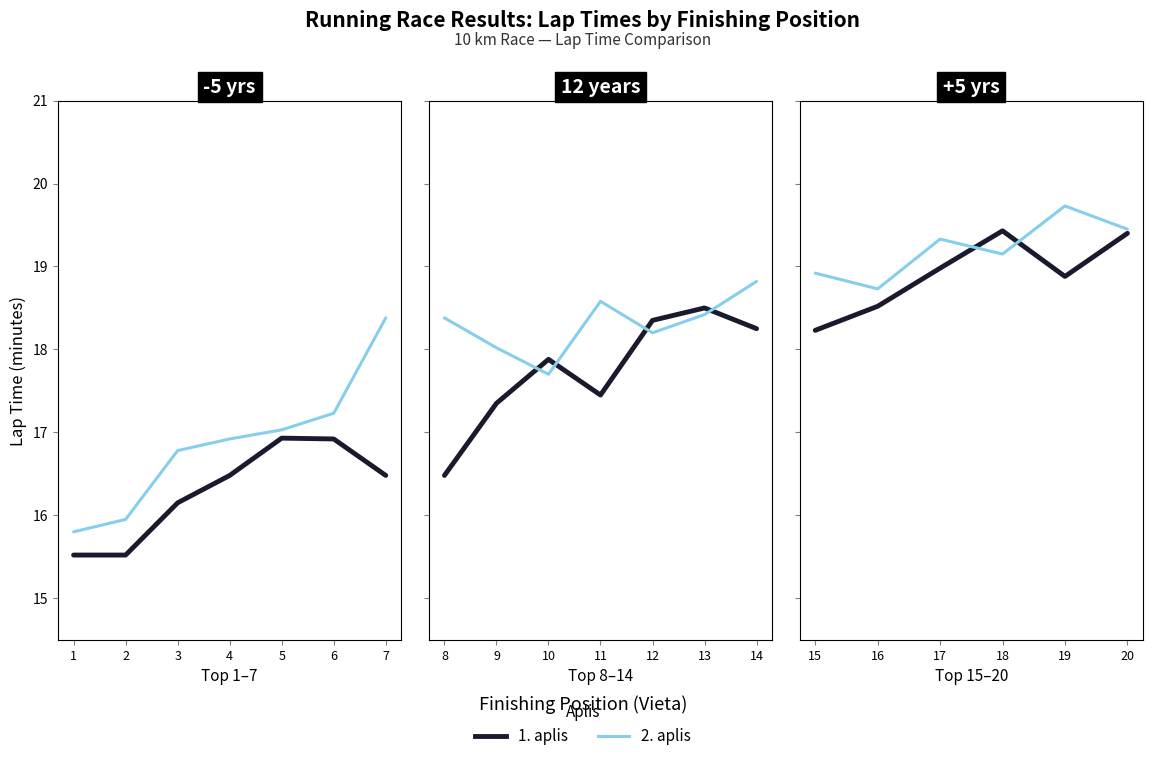

What are all the series names shown in the legend?

1. aplis, 2. aplis